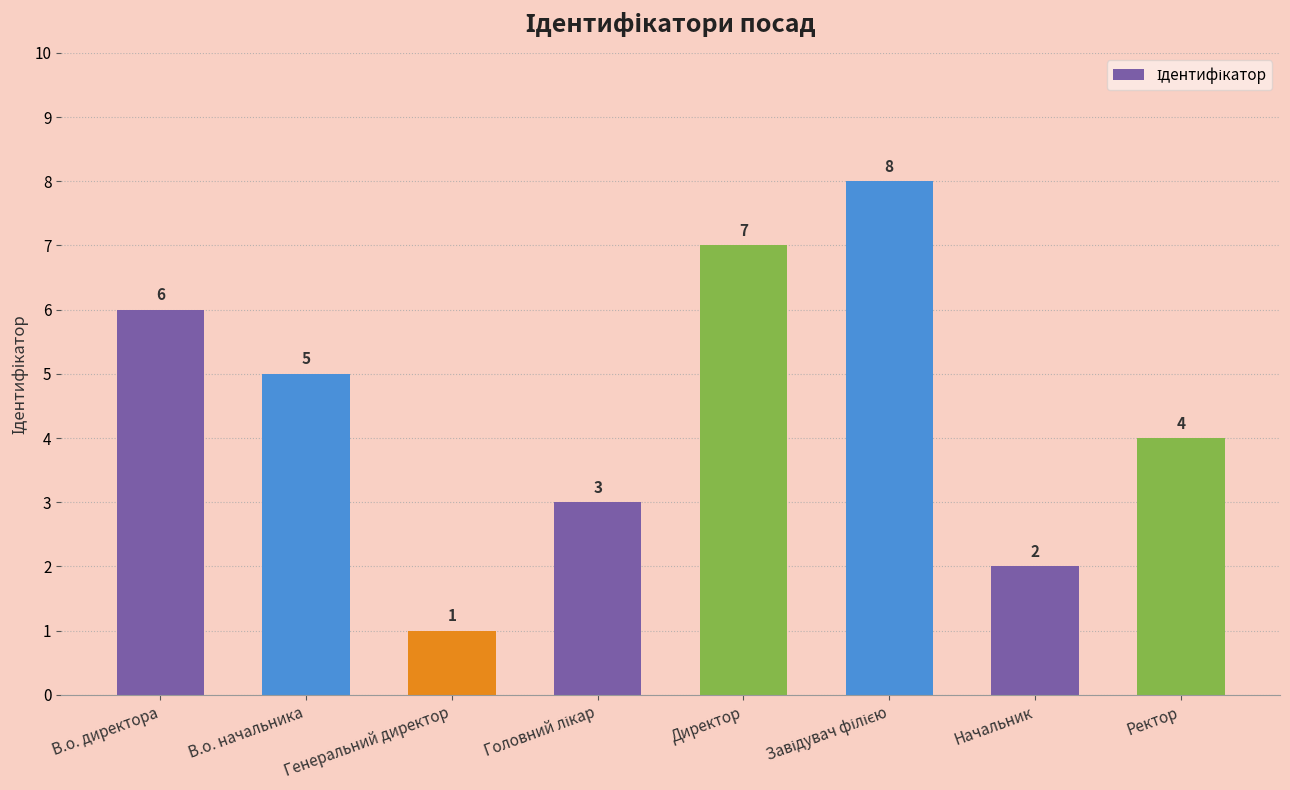

Between Директор and Генеральний директор, which is larger?

Директор